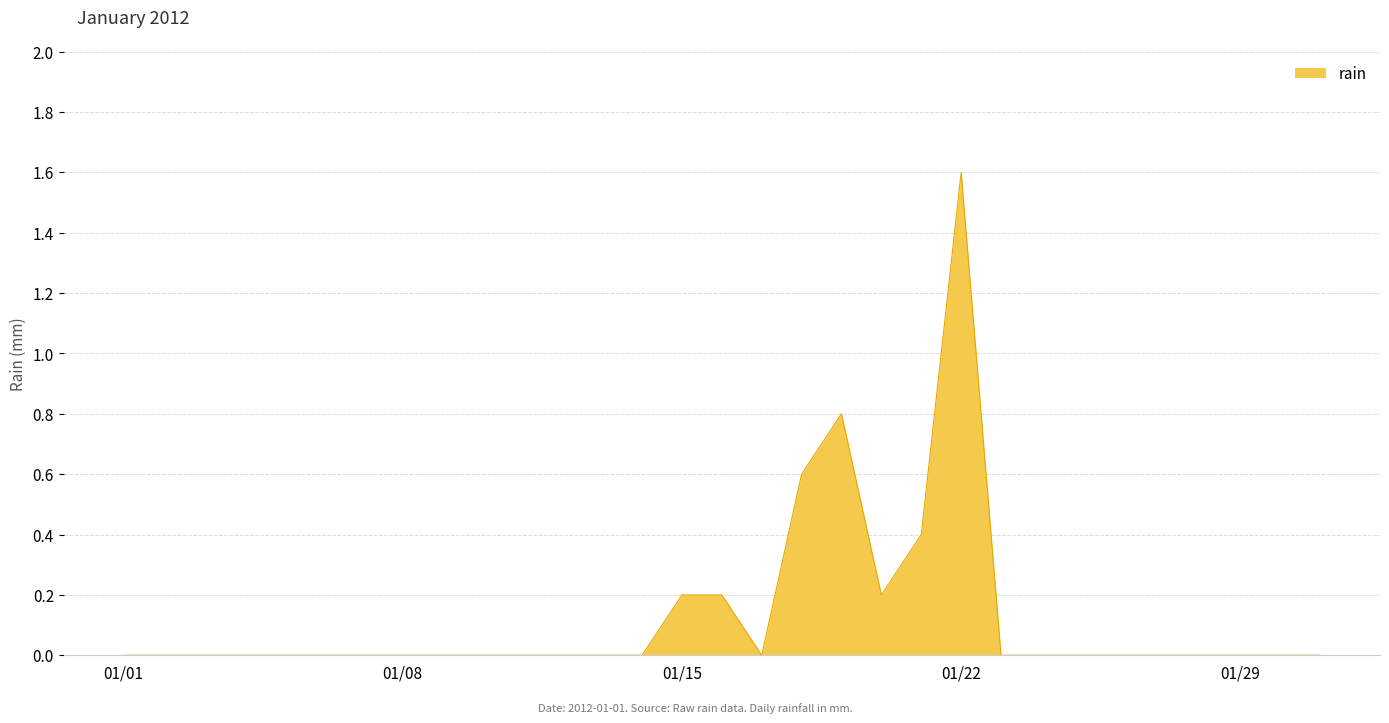

What is the maximum value shown in the chart?

1.6